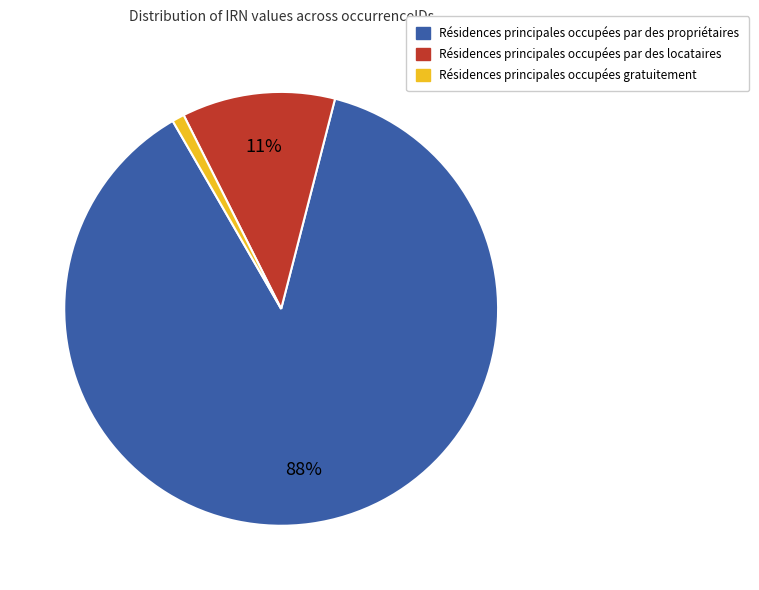

Is there a majority slice in this chart?

Yes